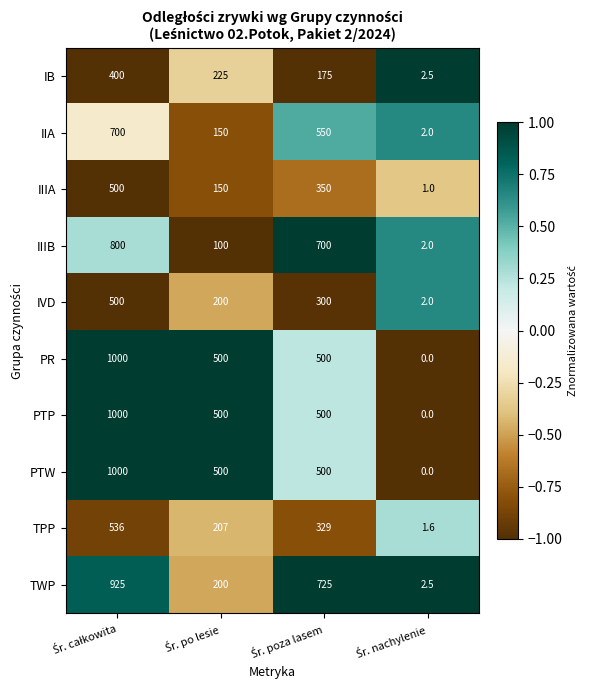

At how many categories does at least one series exceed 175?

3